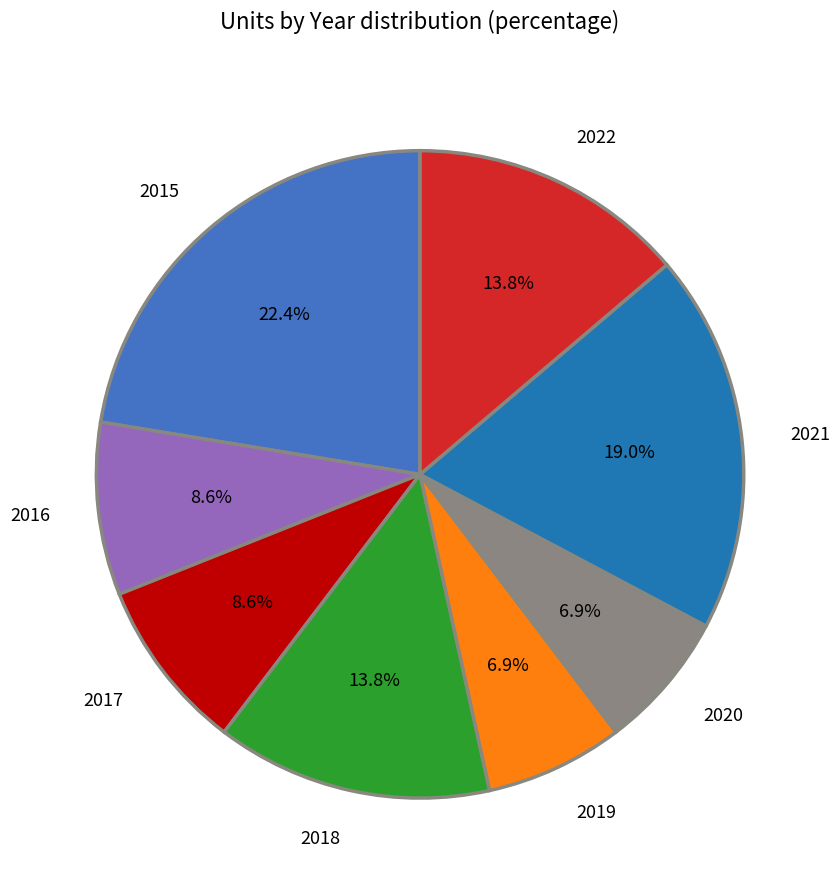

True or false: 2022 accounts for 26% of the total.

False